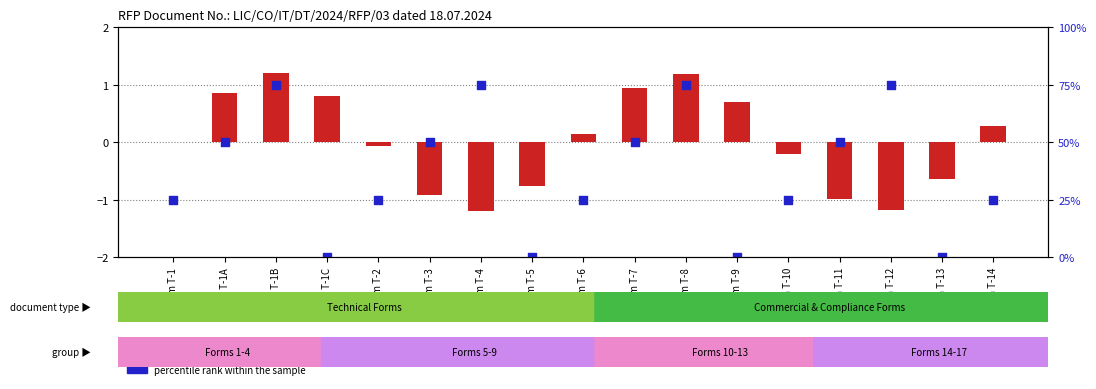

At which category is the sum across all series the highest?

Form T-1B